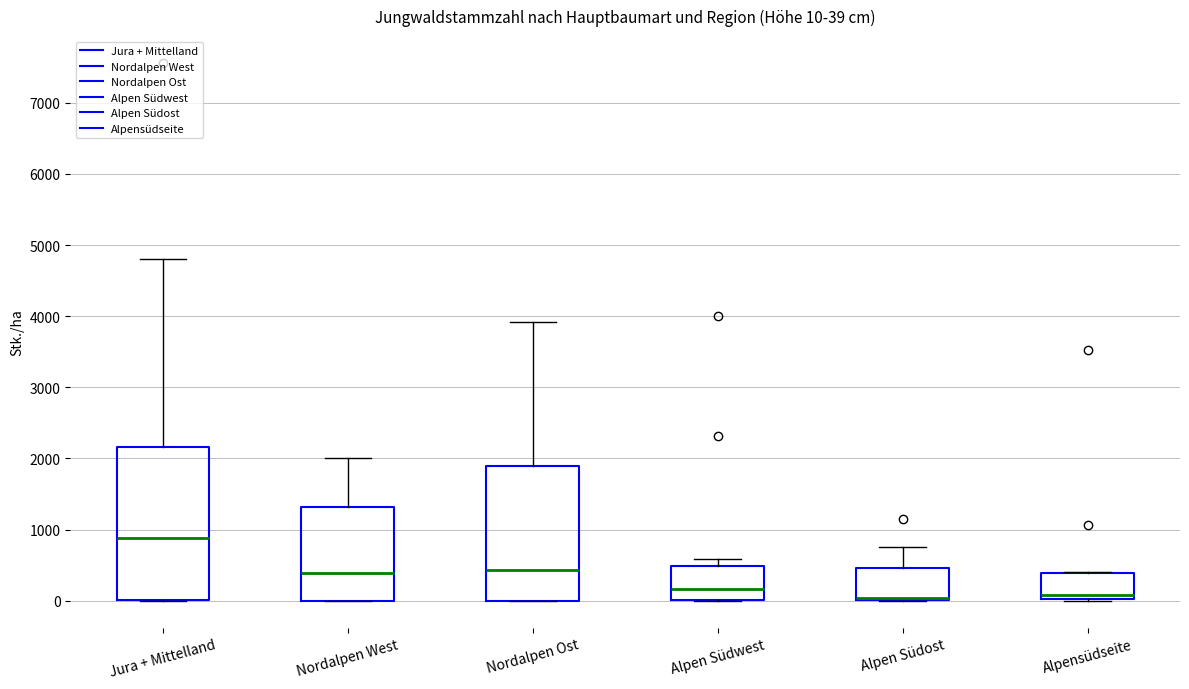

Comparing the boxes themselves (not the whiskers), which one is the tallest?

Jura + Mittelland